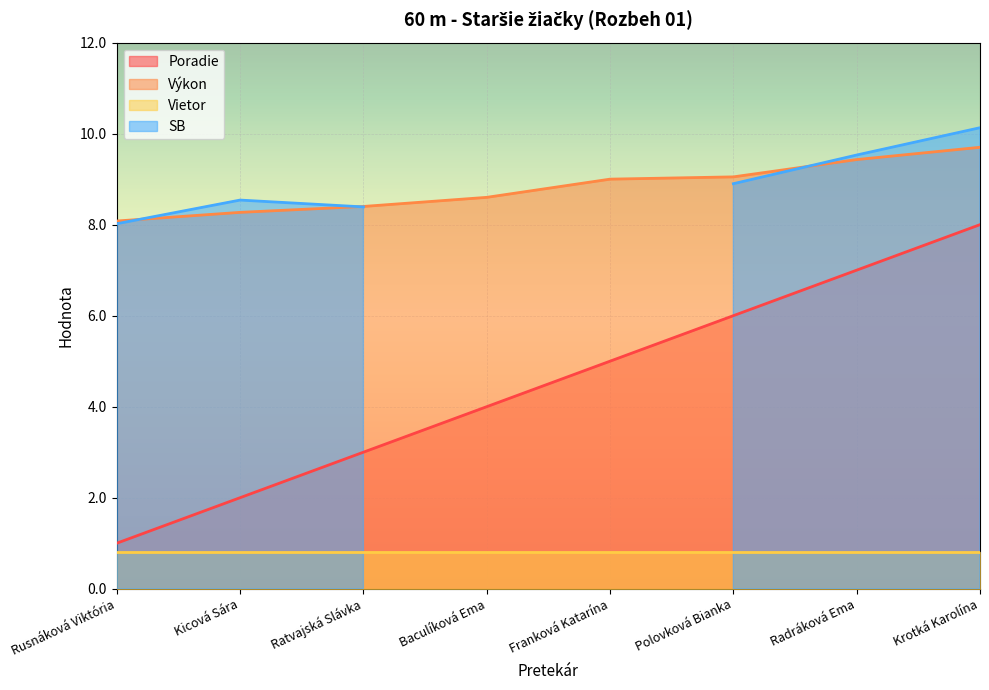

What position from the left is Kicová Sára?

2